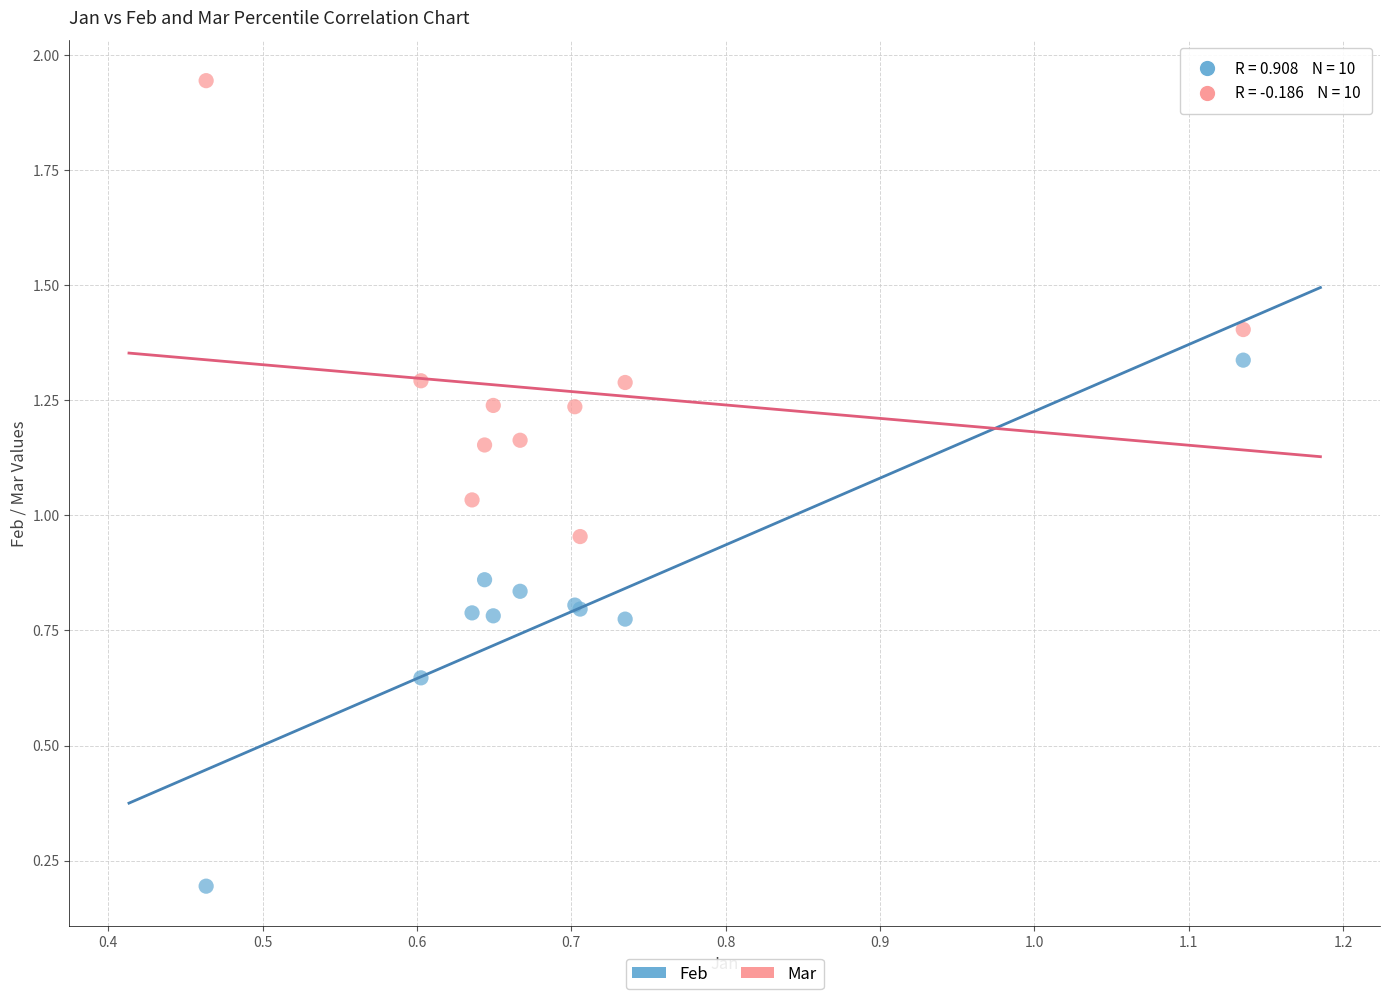

Which series contains the highest Y value?

Mar